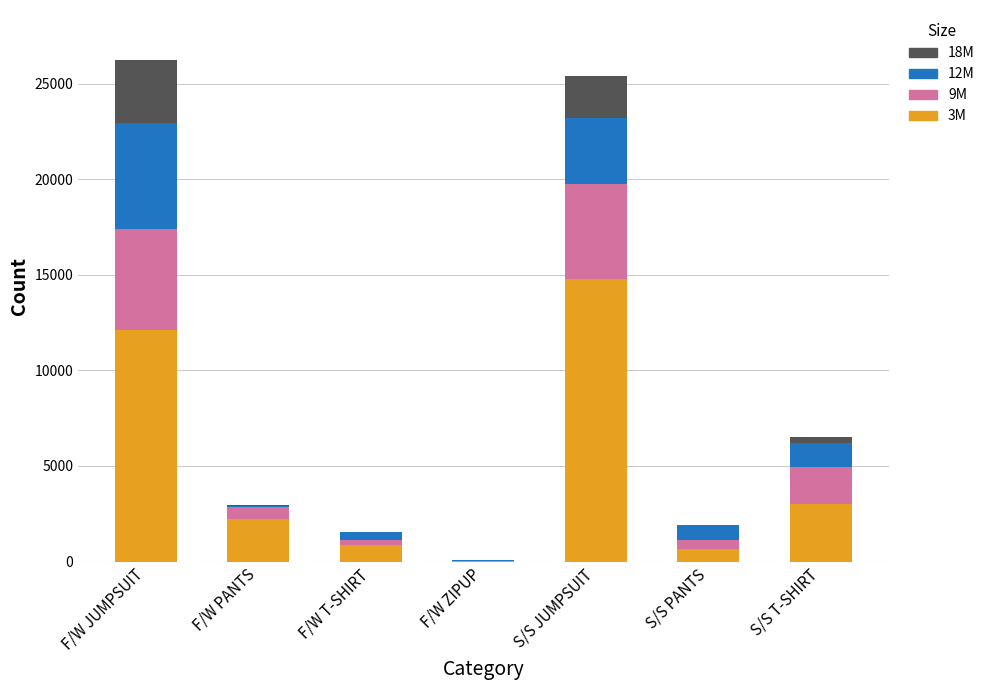

Which category has the highest value in the 3M series?

S/S JUMPSUIT